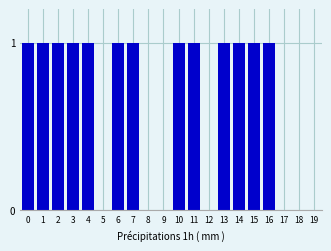

Reading left to right, list all the values displayed in this chart.

0=1	1=1	2=1	3=1	4=1	5=0	6=1	7=1	8=0	9=0	10=1	11=1	12=0	13=1	14=1	15=1	16=1	17=0	18=0	19=0